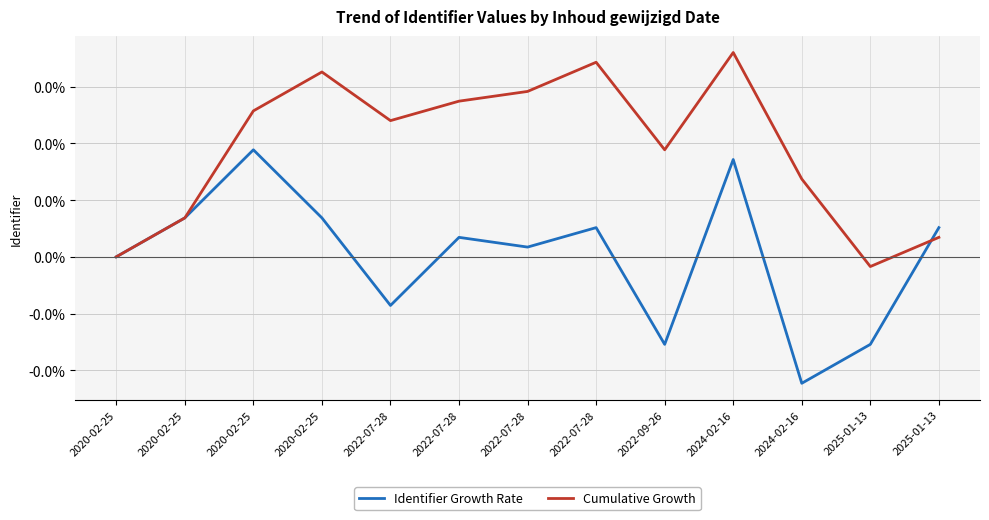

Does the chart have visible grid lines?

Yes